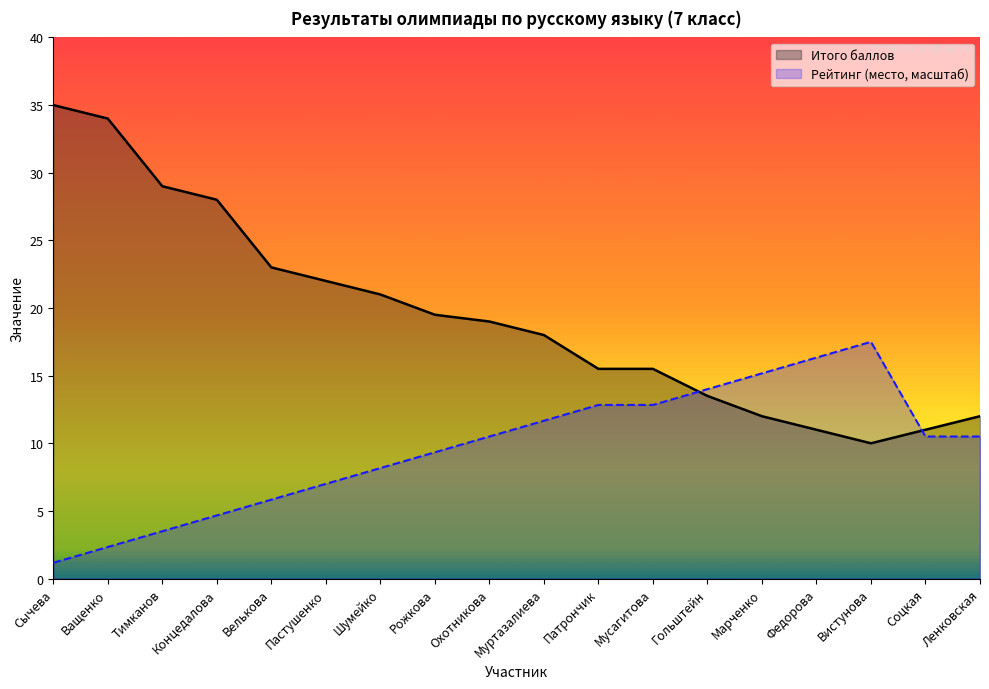

Reading right to left, transcribe all the data shown in this chart.

Итого баллов: Ленковская=12.0	Соцкая=11.0	Вистунова=10.0	Федорова=11.0	Марченко=12.0	Гольштейн=13.5	Мусагитова=15.5	Патрончик=15.5	Муртазалиева=18.0	Охотникова=19.0	Рожкова=19.5	Шумейко=21.0	Пастушенко=22.0	Велькова=23.0	Концедалова=28.0	Тимканов=29.0	Ващенко=34.0	Сычева=35.0
Рейтинг (место, масштаб): Ленковская=10.5	Соцкая=10.5	Вистунова=17.5	Федорова=16.3	Марченко=15.2	Гольштейн=14.0	Мусагитова=12.8	Патрончик=12.8	Муртазалиева=11.7	Охотникова=10.5	Рожкова=9.3	Шумейко=8.2	Пастушенко=7.0	Велькова=5.8	Концедалова=4.7	Тимканов=3.5	Ващенко=2.3	Сычева=1.2